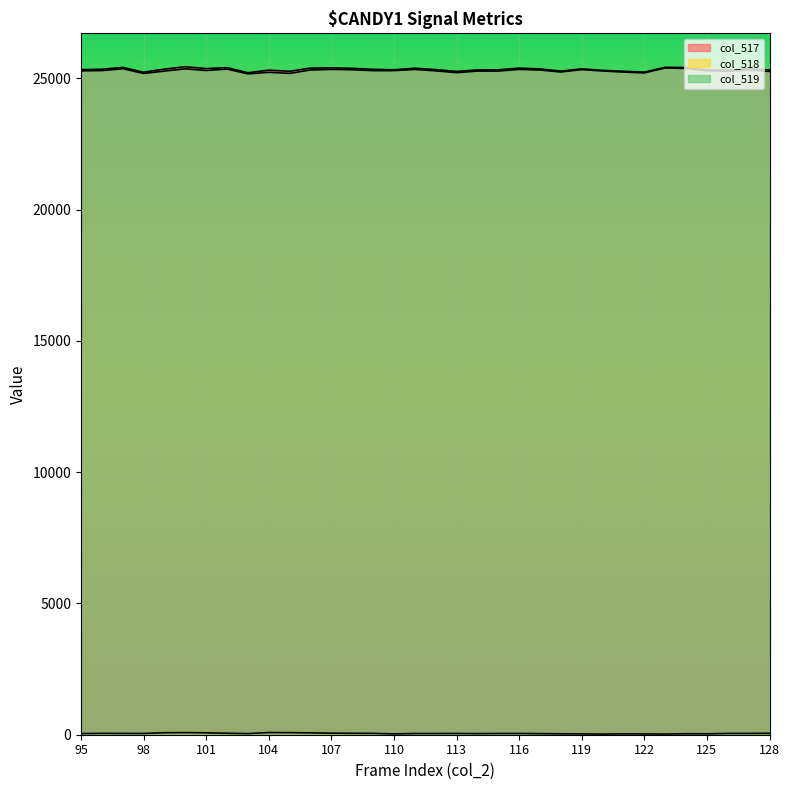

Where is the first local maximum for col_519?

97